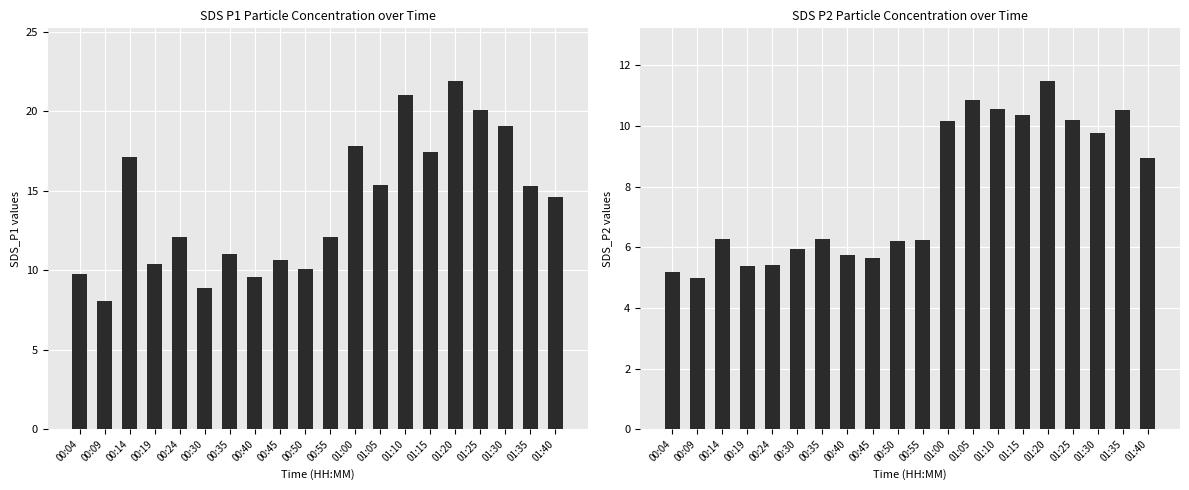

Which series has the largest total across all categories?

SDS_P1